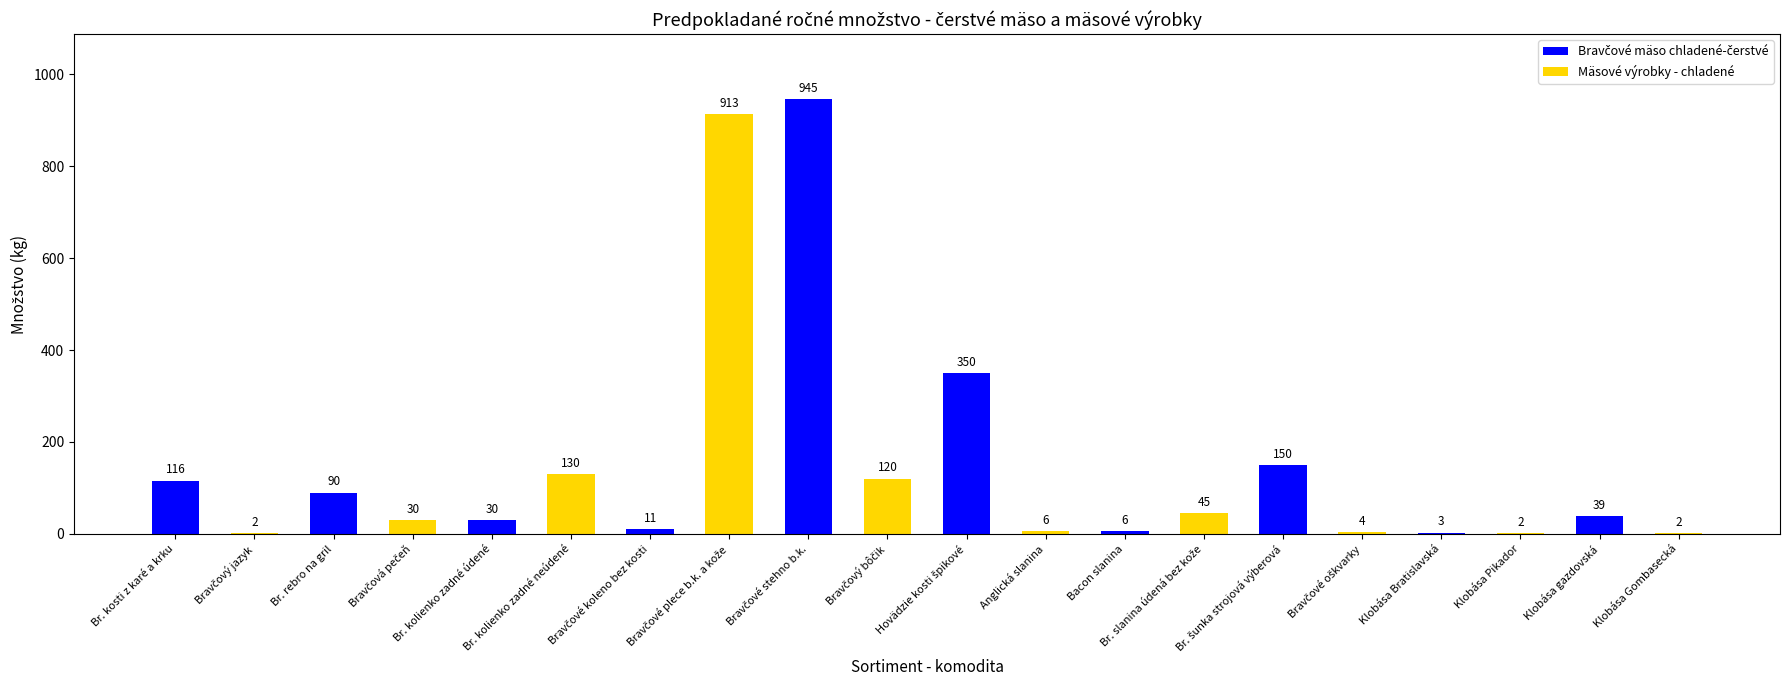

Where does the data first go above 39?

Br. kosti z karé a krku